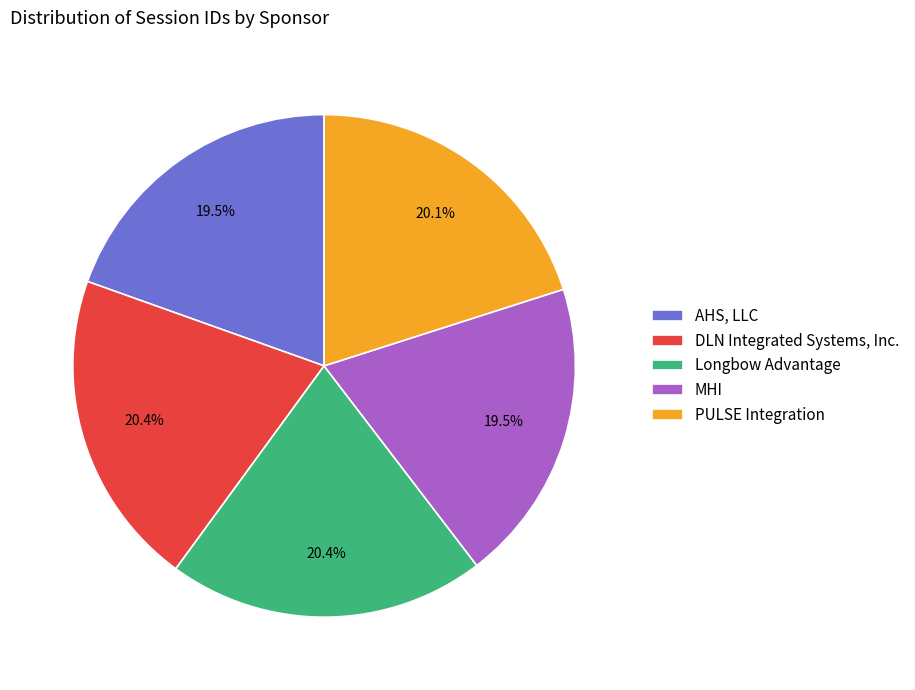

Approximately how many times larger is the value at Longbow Advantage compared to AHS, LLC?

1.0